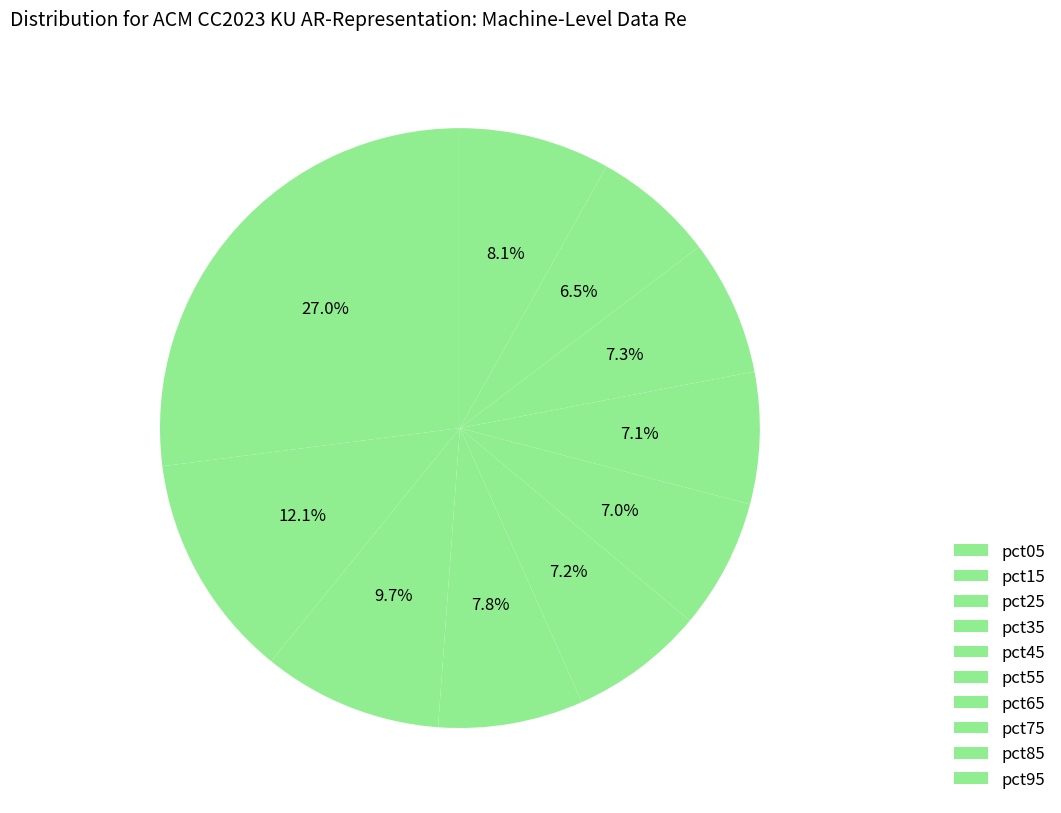

To the nearest percent, what is the average slice percentage?

10%